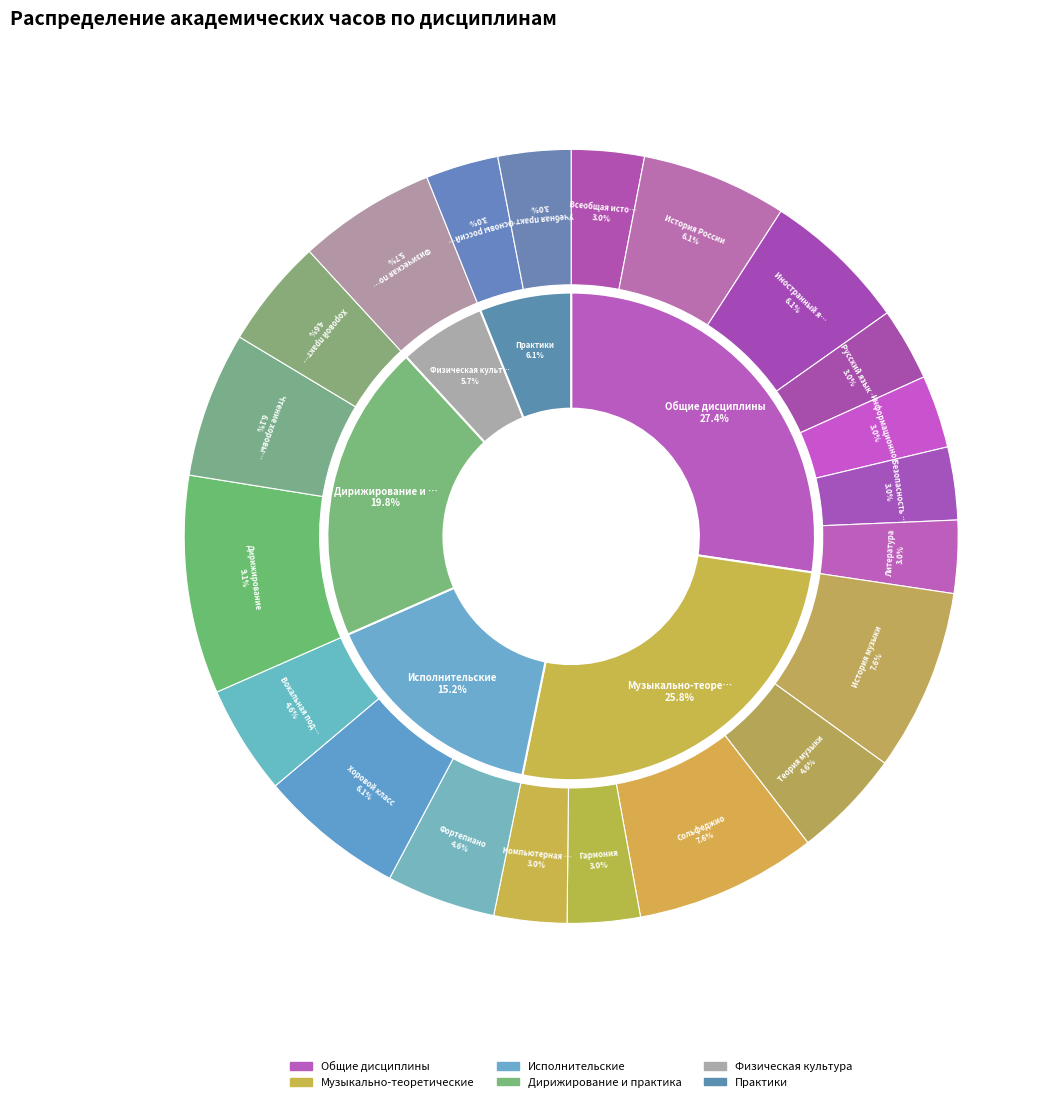

What percentage is the Безопасность жизнедеятельности slice, to the nearest percent?

3%